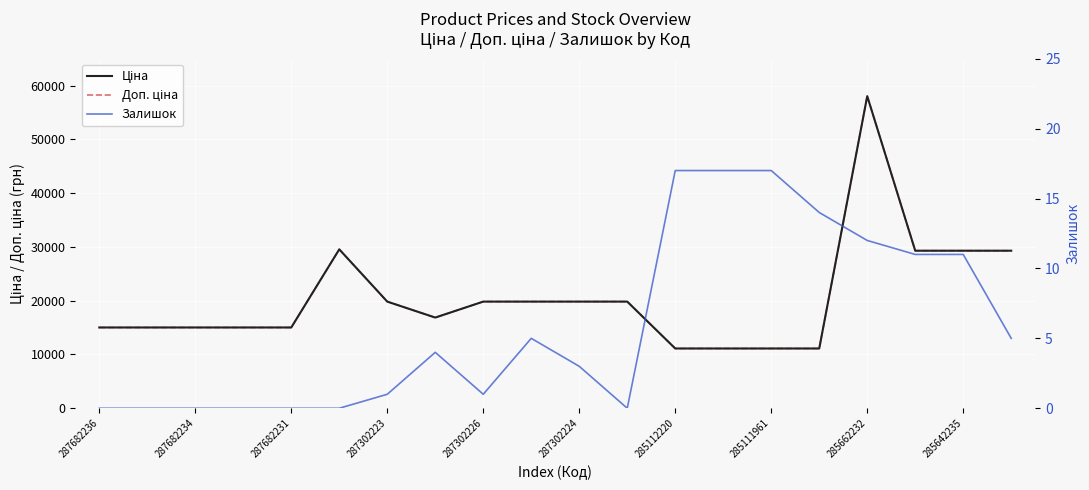

At how many categories does at least one series exceed 425?

20